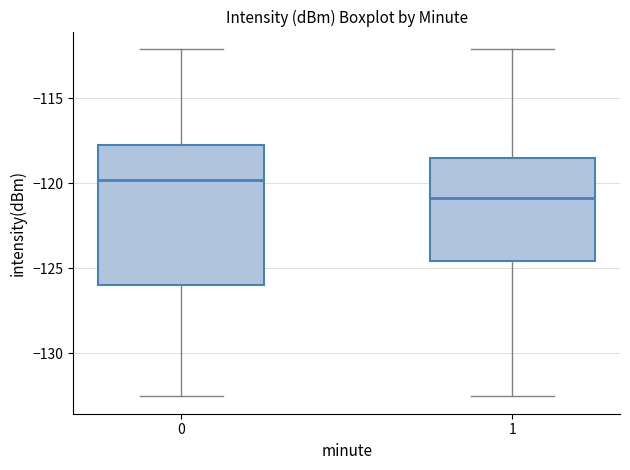

Where does the median line of the box at x = 0 sit on the y-axis? The values are not printed on the chart, so give them approximately, as read against the axis.

-120.0